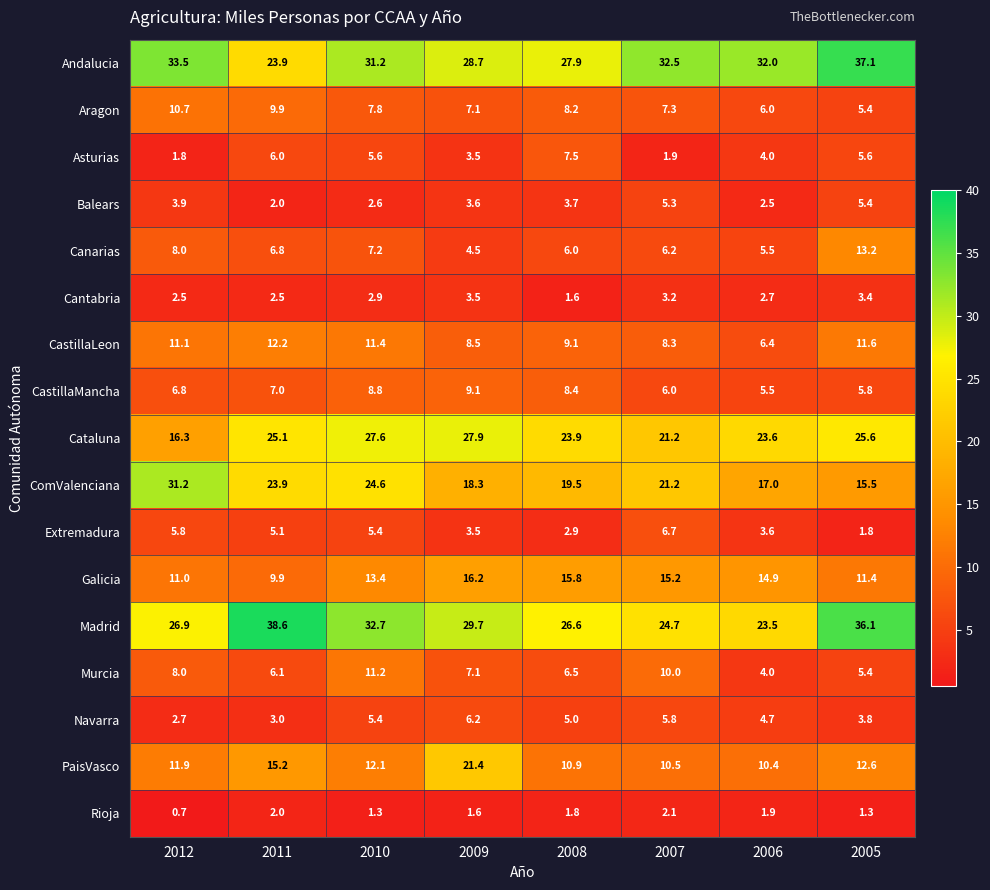

What is the approximate value of Extremadura at 2010?

5.4